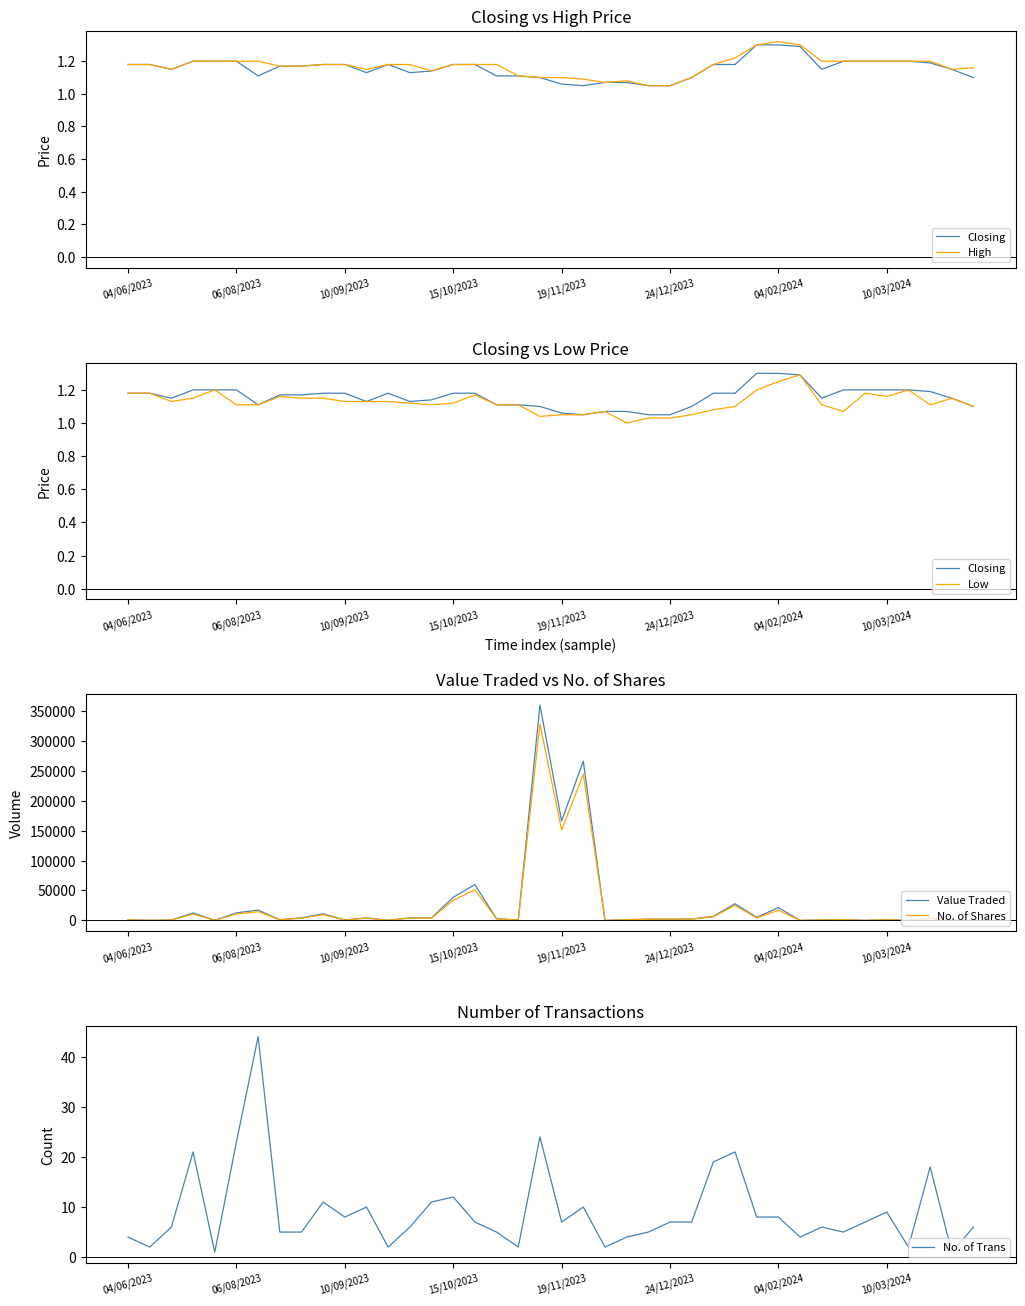

Where is Value Traded nearest to the value 179967?

19/11/2023